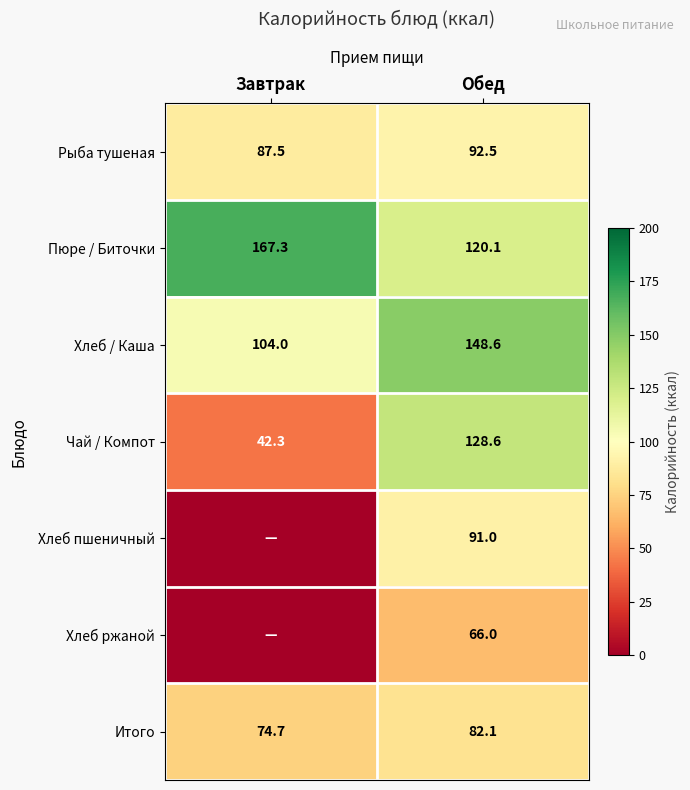

Where does the Рыба тушеная series first go above 92?

Обед